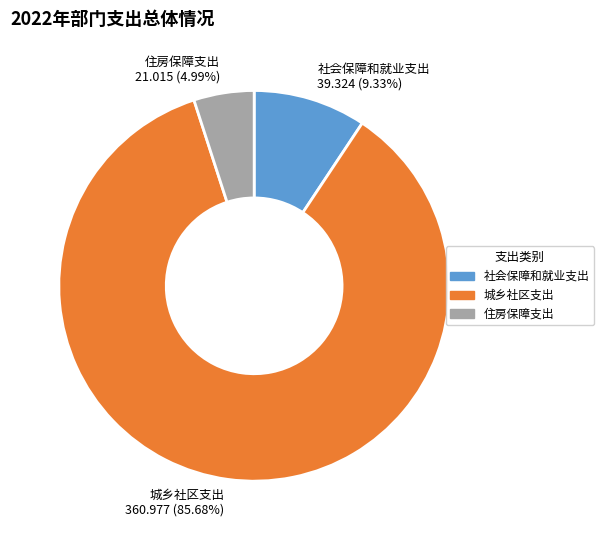

Does 城乡社区支出 account for over 50% of the chart?

Yes